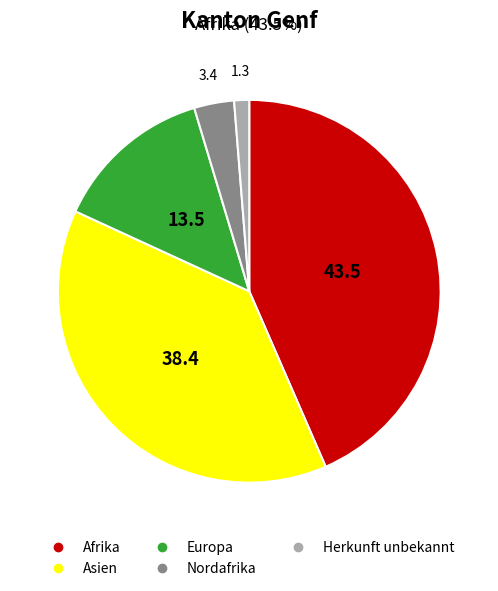

Does any single category account for the majority?

No